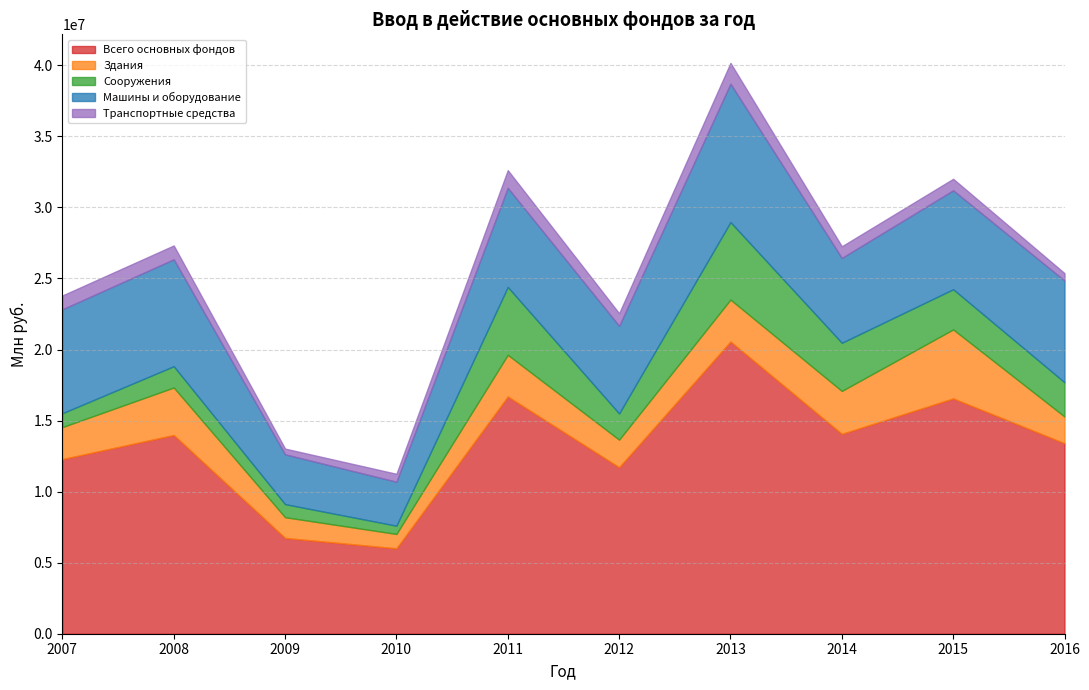

Does the chart have visible grid lines?

Yes